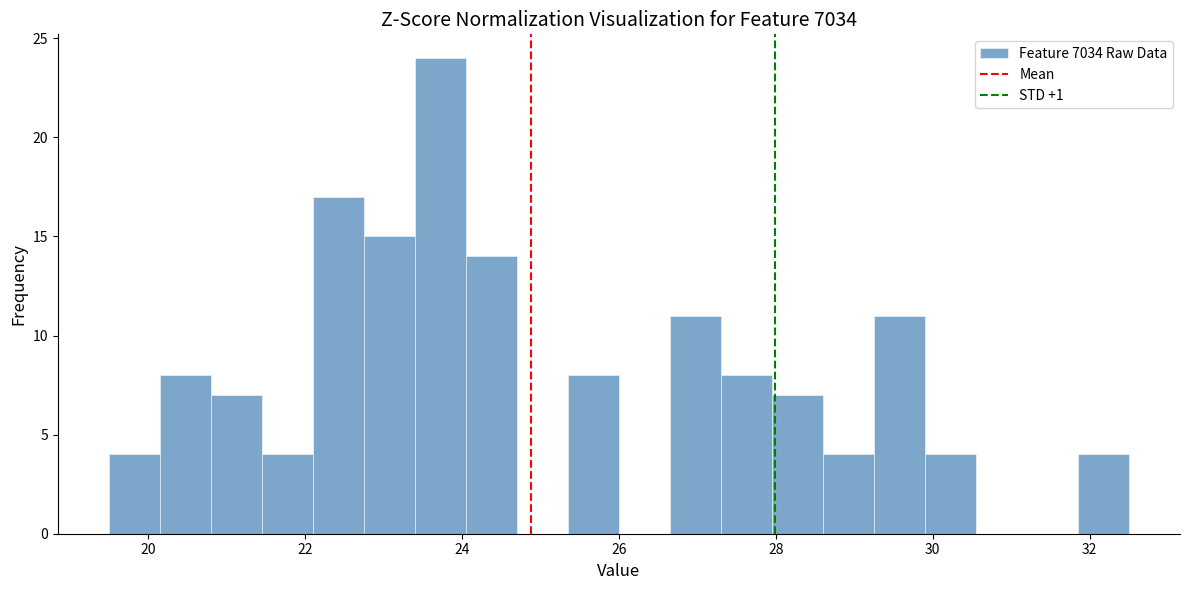

Read against the x-axis, roughly where is the centre of the tallest bar?

23.8